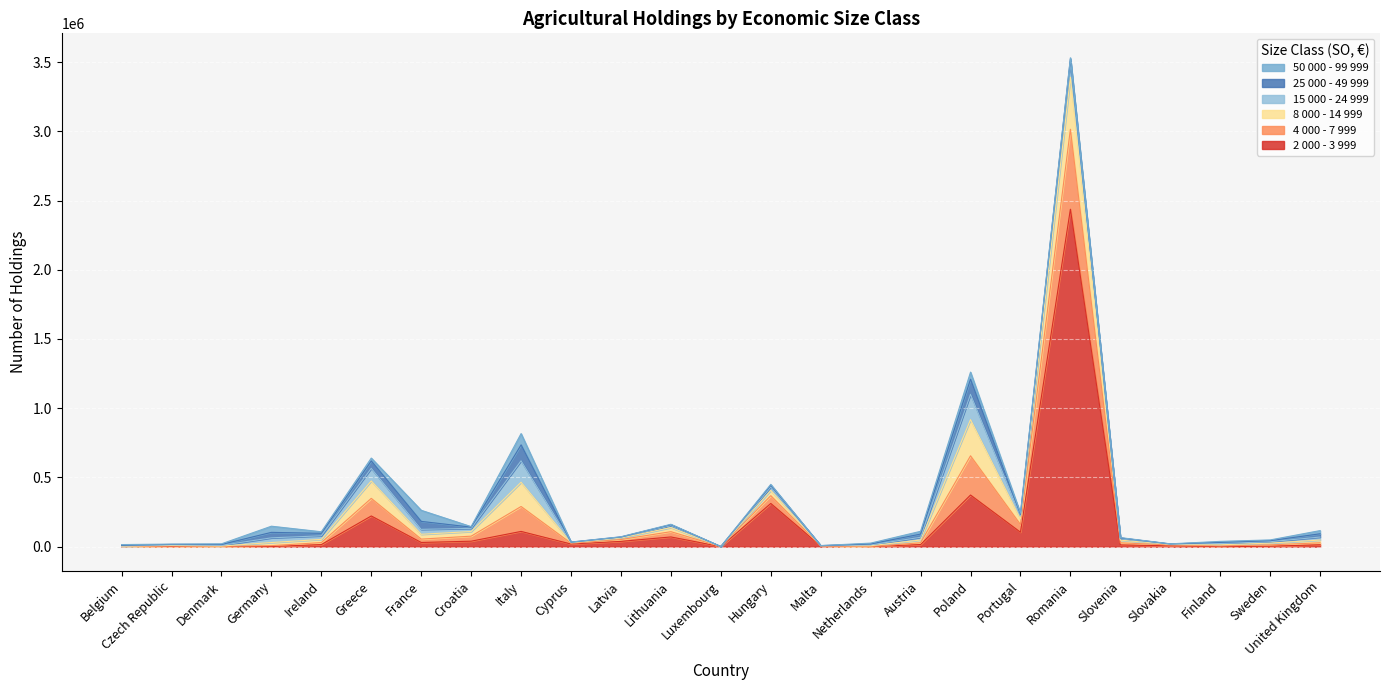

Rank the series at Malta from highest to lowest value.

2 000 - 3 999, 8 000 - 14 999, 4 000 - 7 999, 15 000 - 24 999, 25 000 - 49 999, 50 000 - 99 999